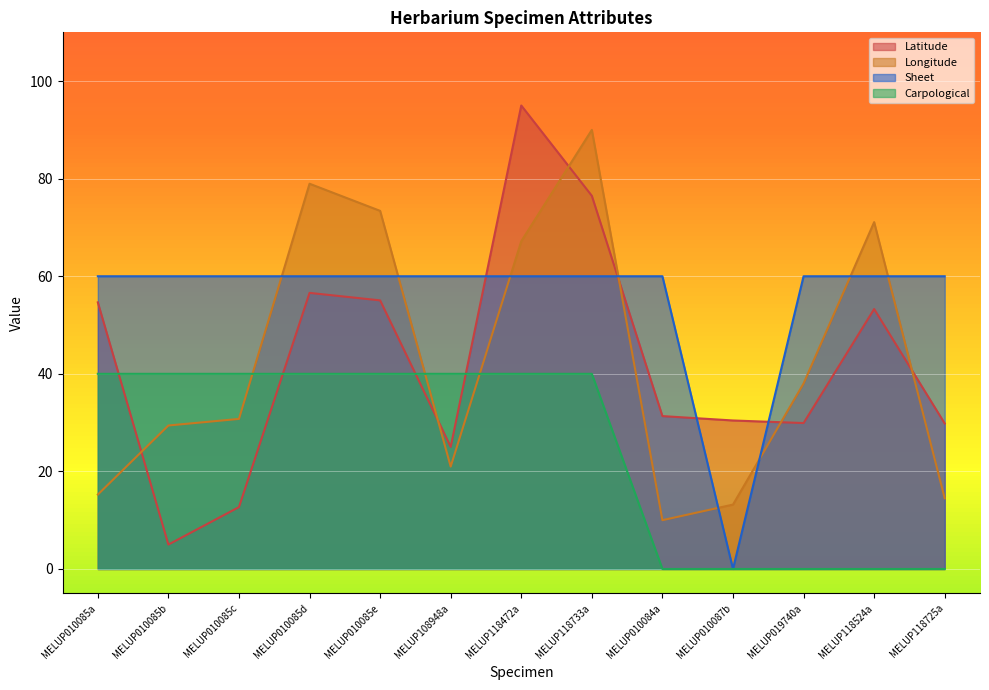

What is the label of the 6th point from the right?

MELUP118733a